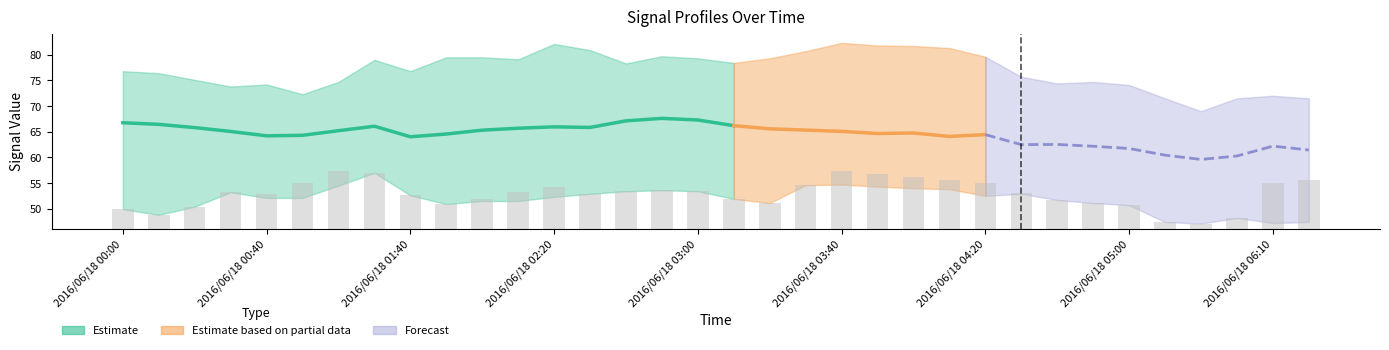

What is the spread (max minus min) of values at 2016/06/18 04:40?

22.7